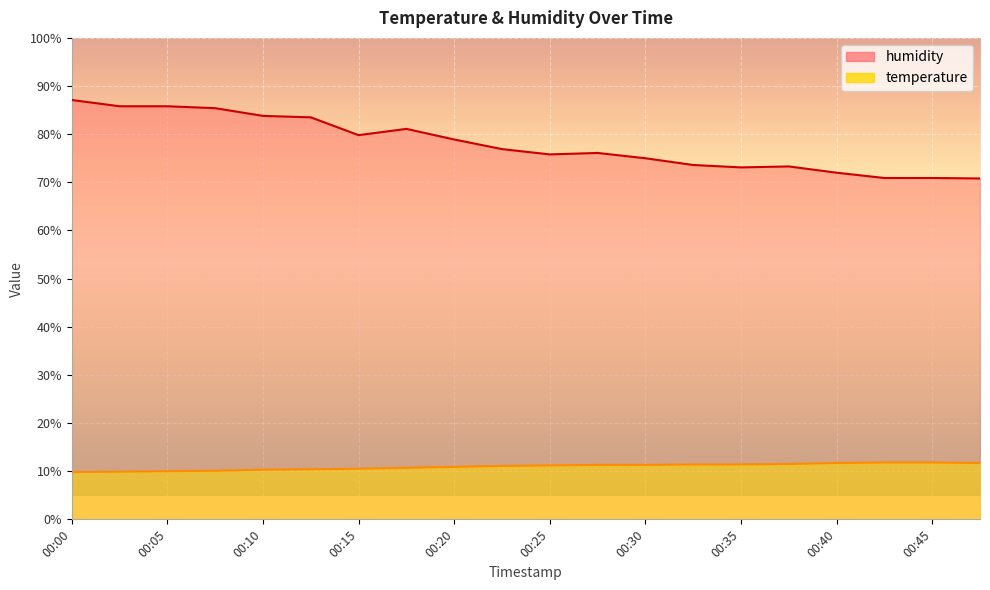

True or false: temperature and humidity cross at least once.

False